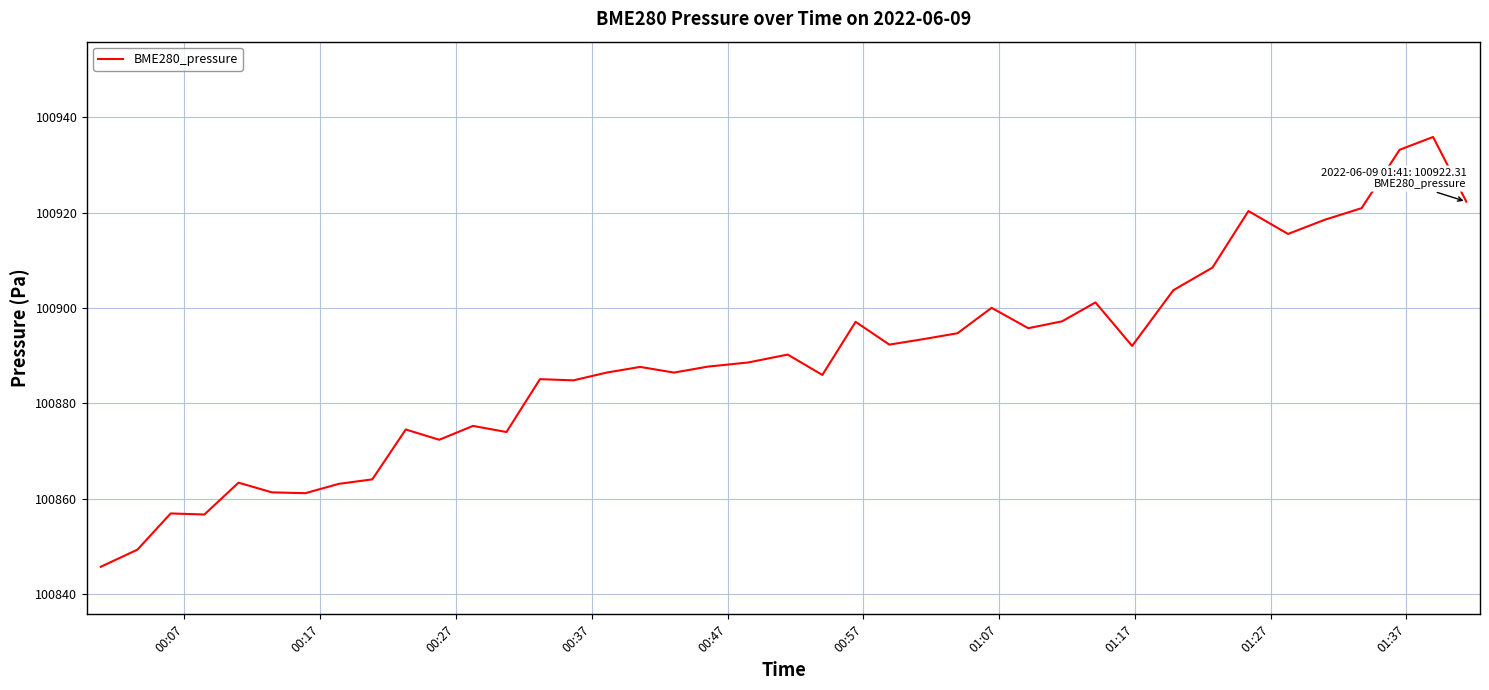

What is the greatest value displayed?

100935.9